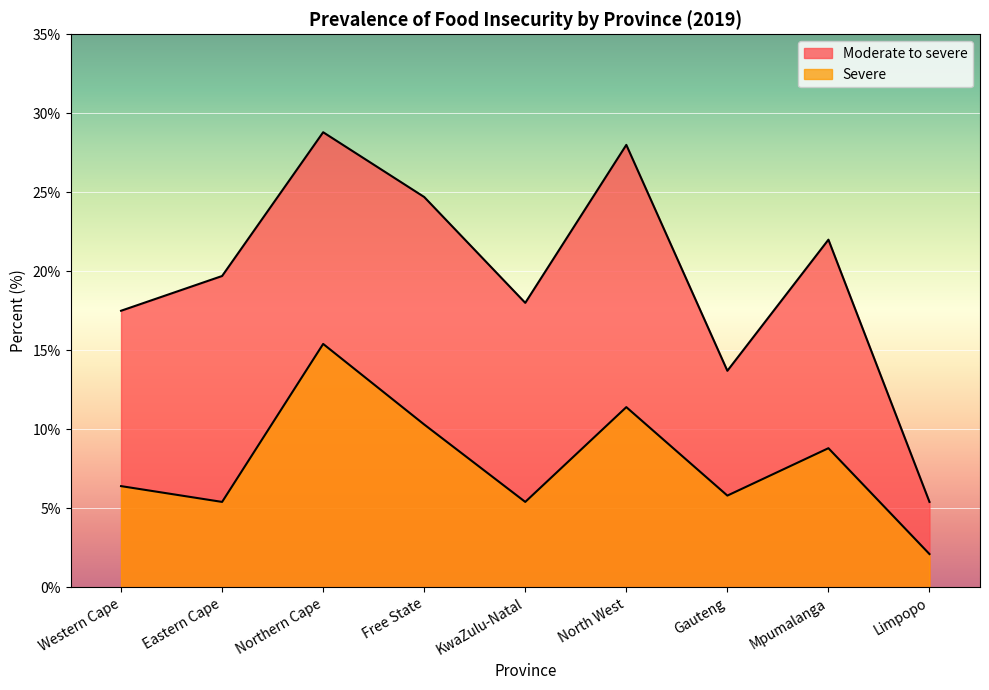

How many interior local valleys does the Moderate to severe series have?

2